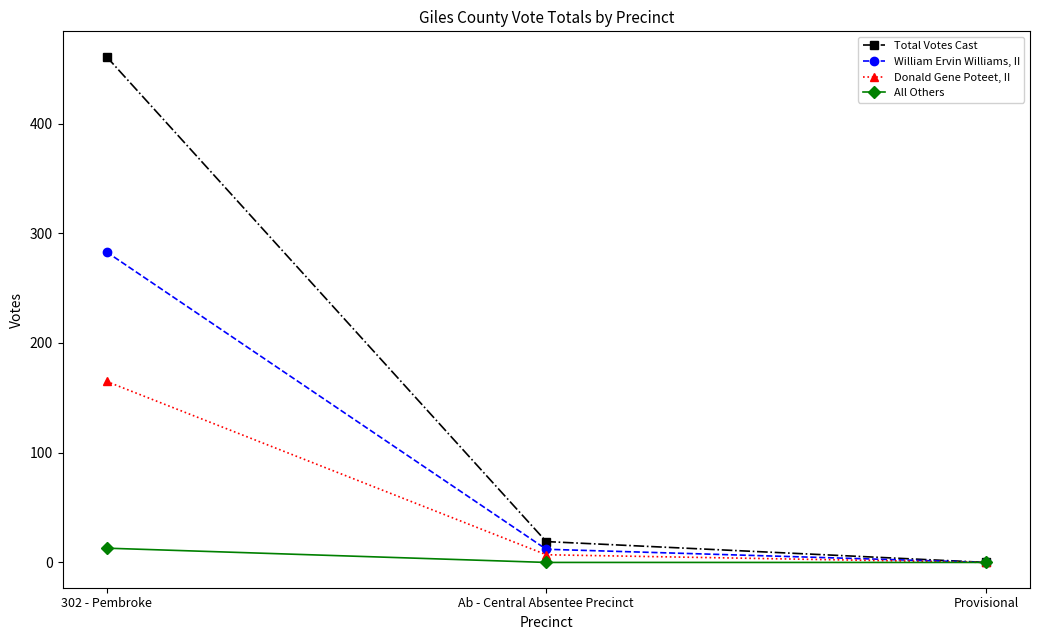

Rank the series by their maximum value, from lowest to highest.

All Others, Donald Gene Poteet, II, William Ervin Williams, II, Total Votes Cast